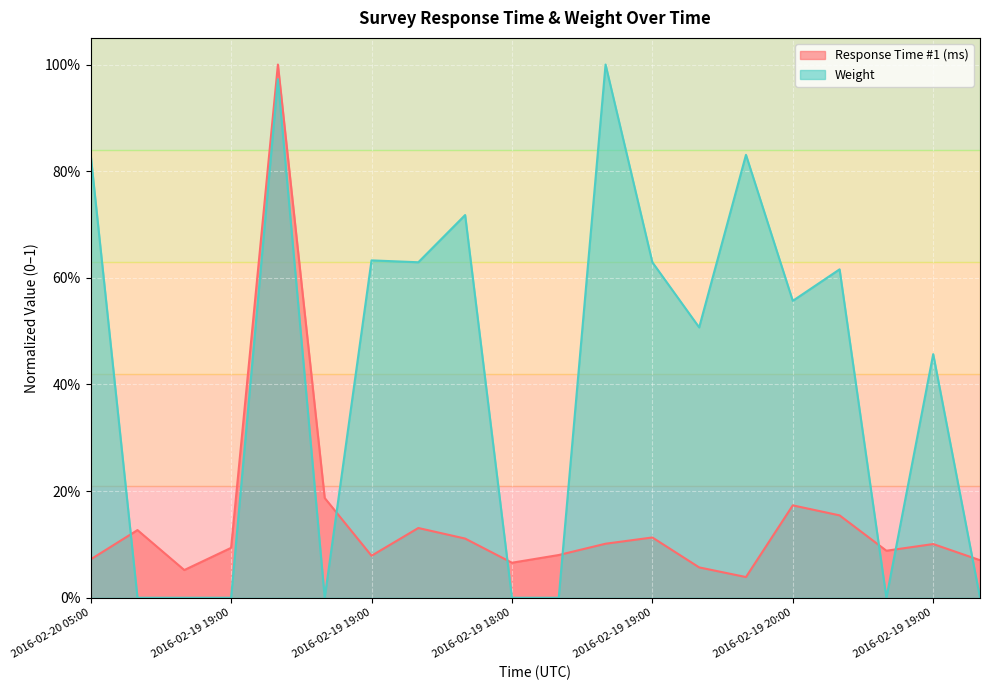

What is the maximum value shown in the chart?

1.0